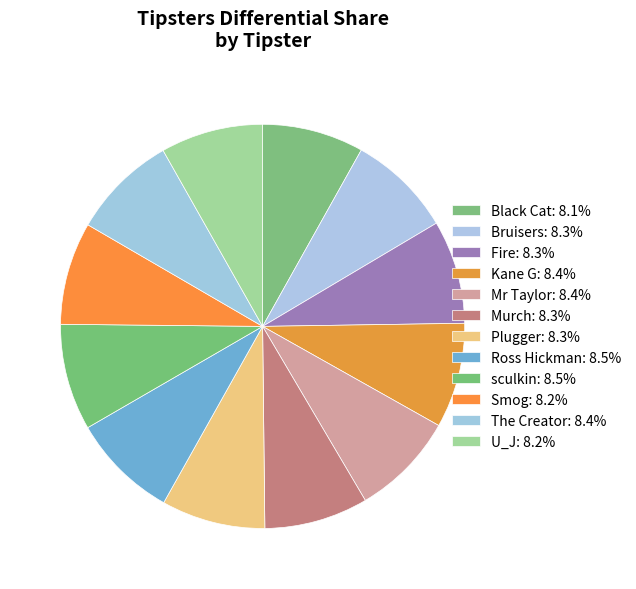

How many segments does this pie chart have?

12